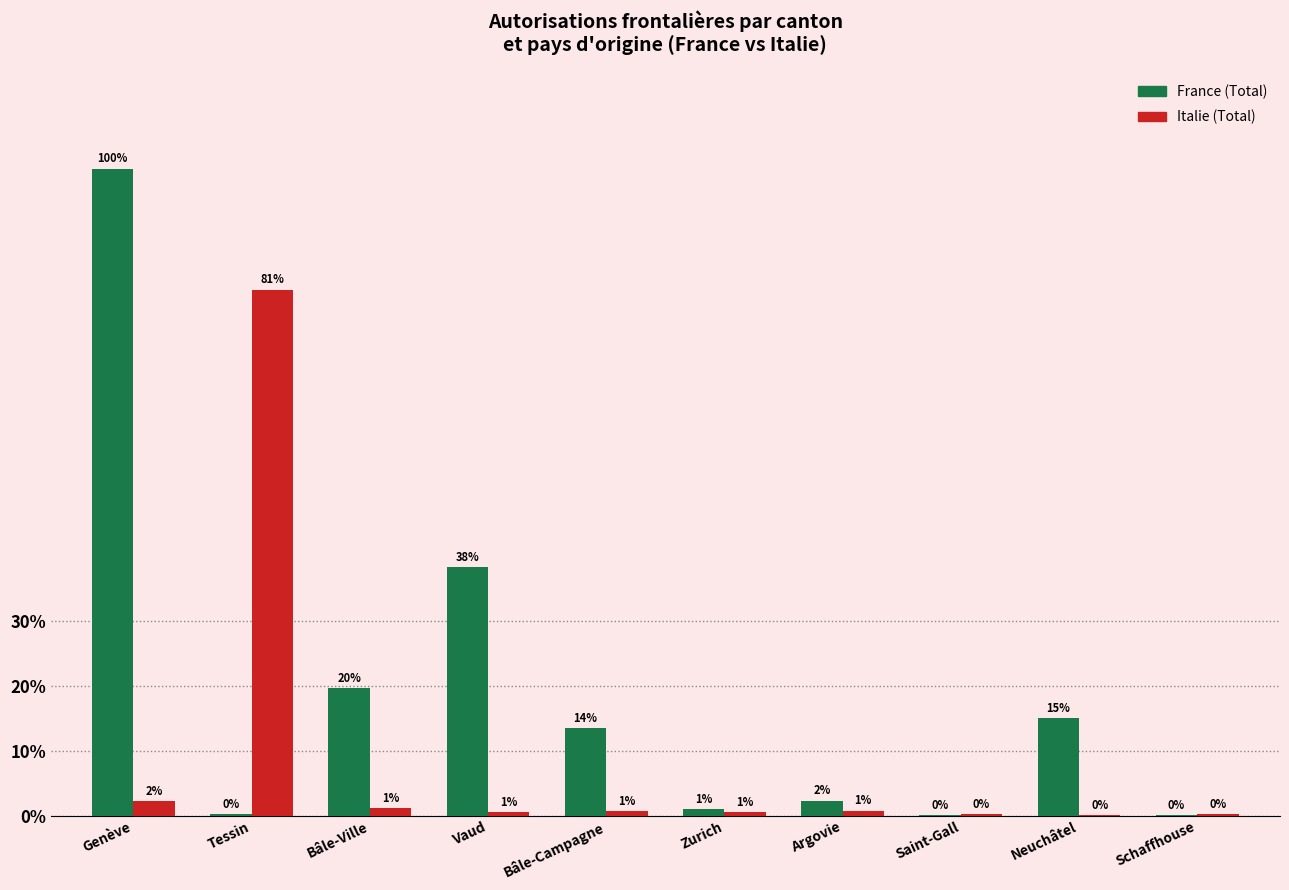

At how many categories does at least one series exceed 47339?

2